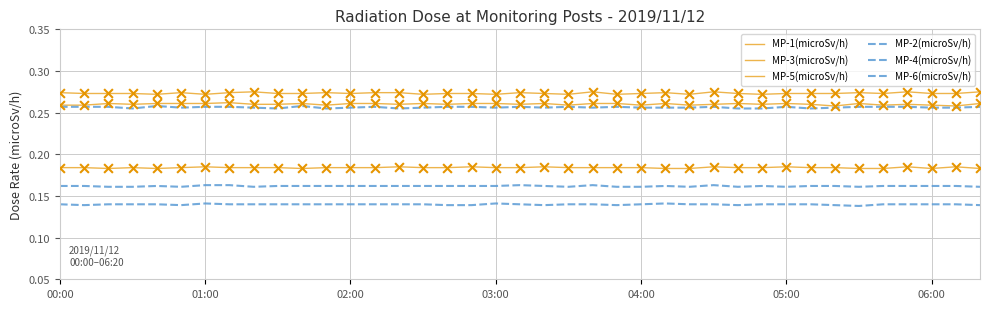

Which series has the largest total across all categories?

MP-3(microSv/h)